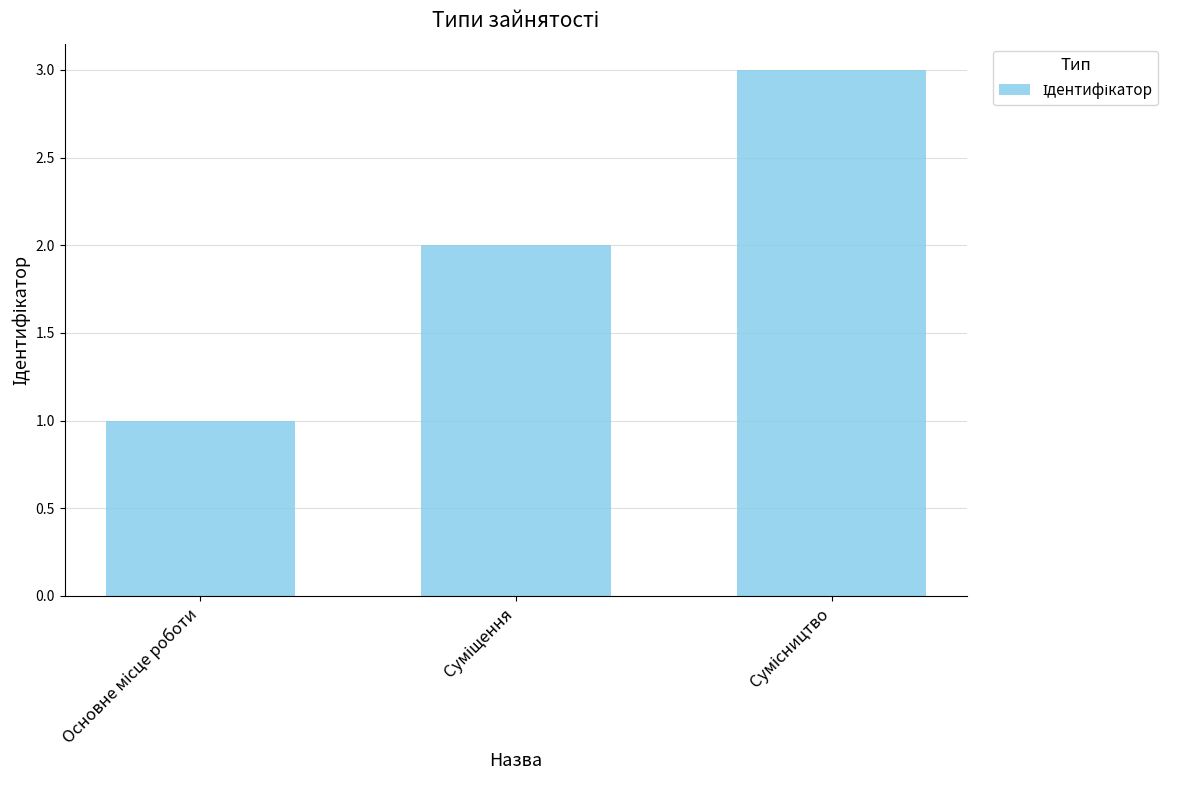

What is the sum of all values?

6